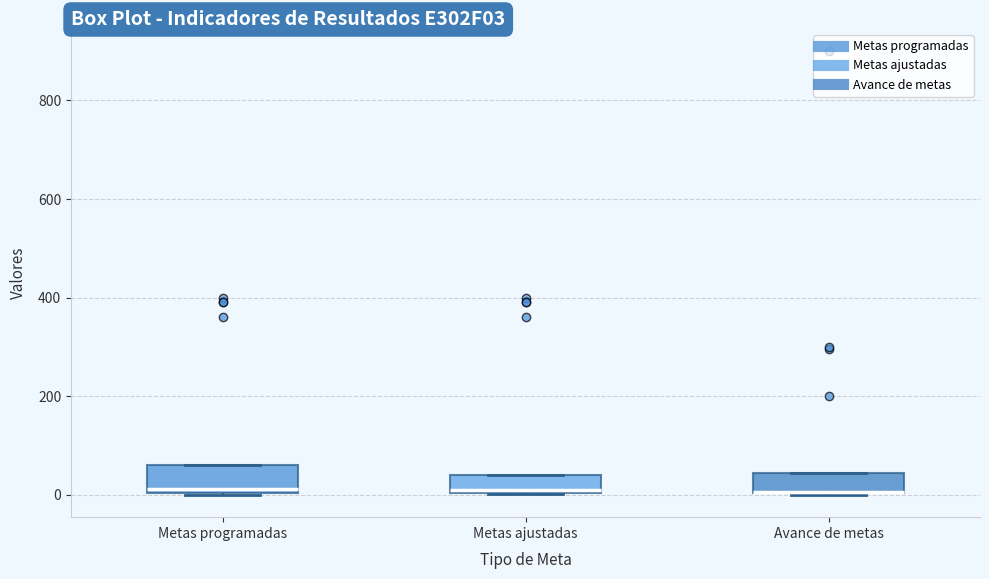

Reading left to right, transcribe this box plot: for each box, give where its median line is, the range the box spans, and where its two whiskers end, as read against the y-axis. The values are not printed on the chart, so give them approximately, as read against the axis.

Metas programadas: median 20, box 0 to 60, whiskers 0 to 60
Metas ajustadas: median 20, box 0 to 40, whiskers 0 to 40
Avance de metas: median 0, box 0 to 40, whiskers 0 to 40